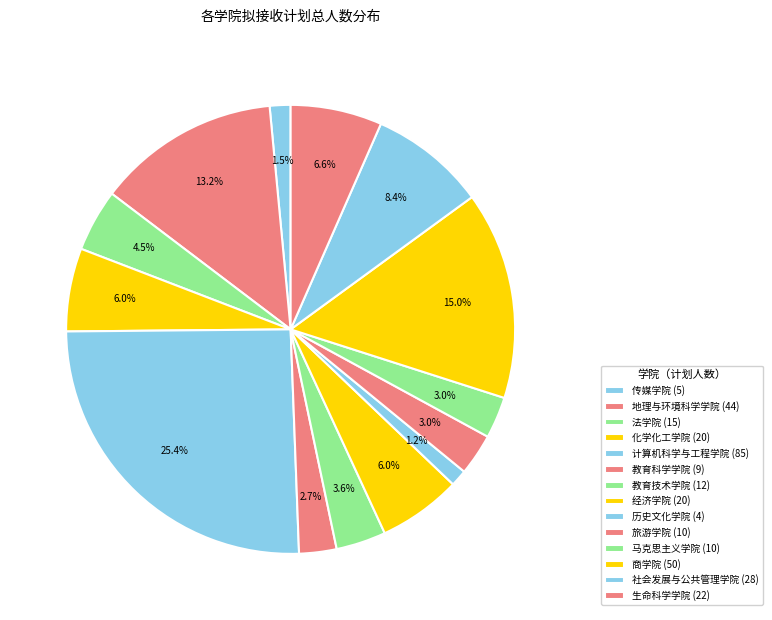

How many slices are in this pie chart?

14